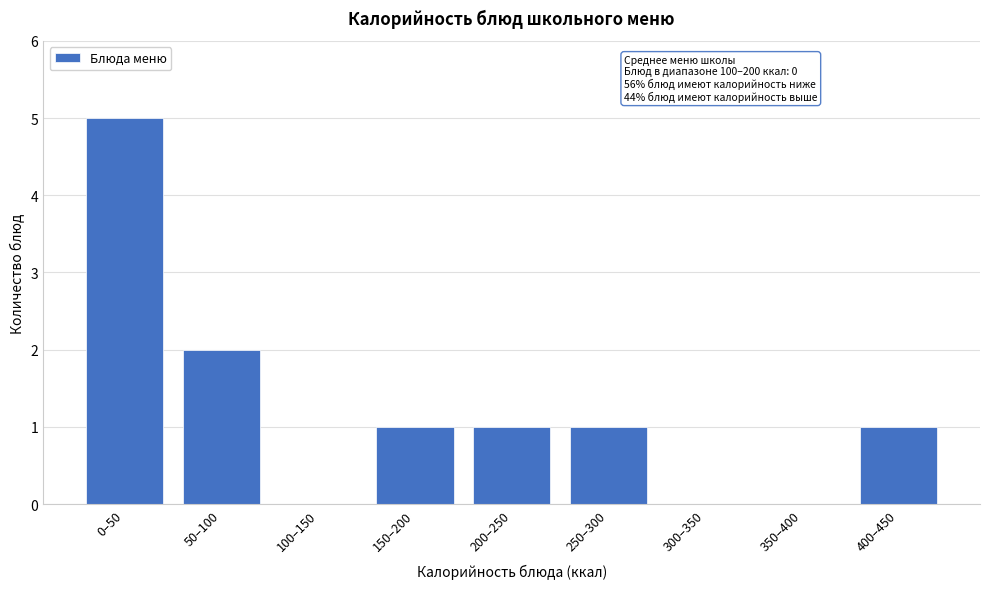

Reading left to right, list all the values displayed in this chart.

0–50=5	50–100=2	100–150=0	150–200=1	200–250=1	250–300=1	300–350=0	350–400=0	400–450=1